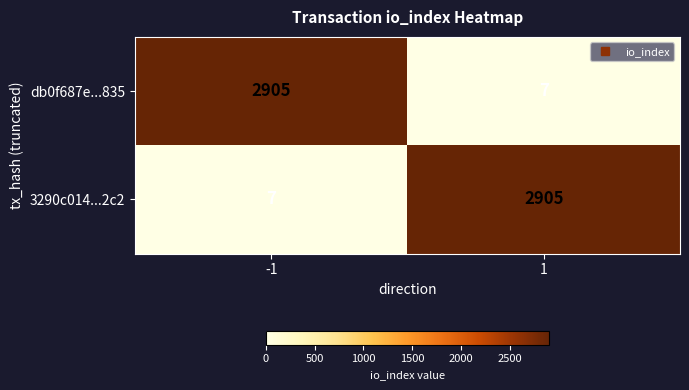

Is it true that db0f687e...835 equals 2905 at -1?

True